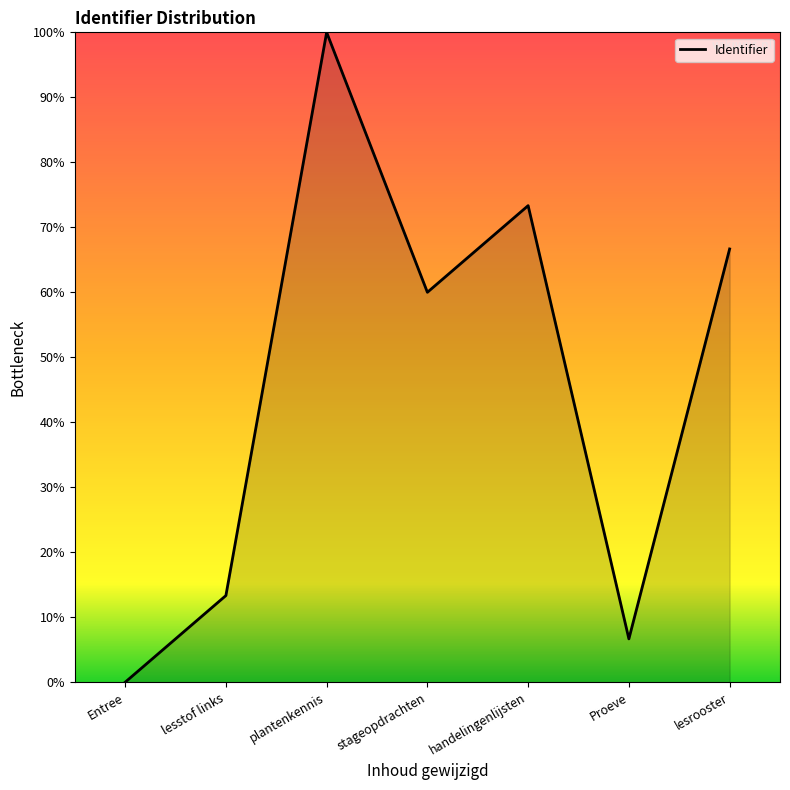

Does the chart display data point markers on the line(s)?

No